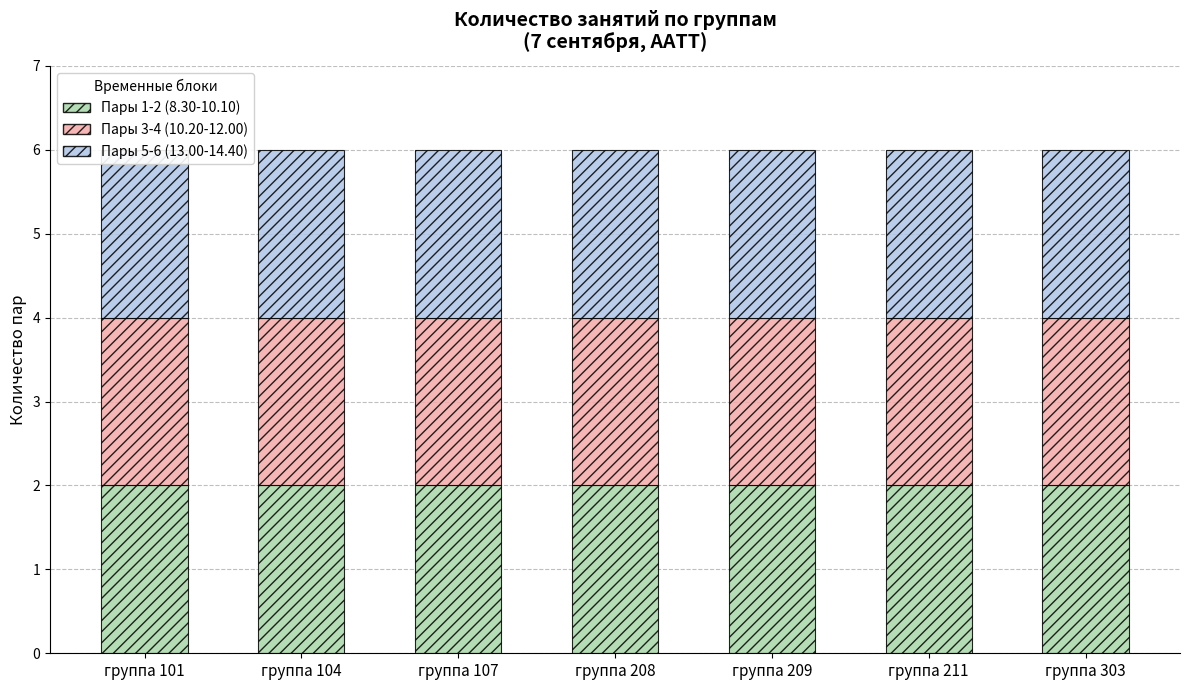

How many groups of bars are there?

7